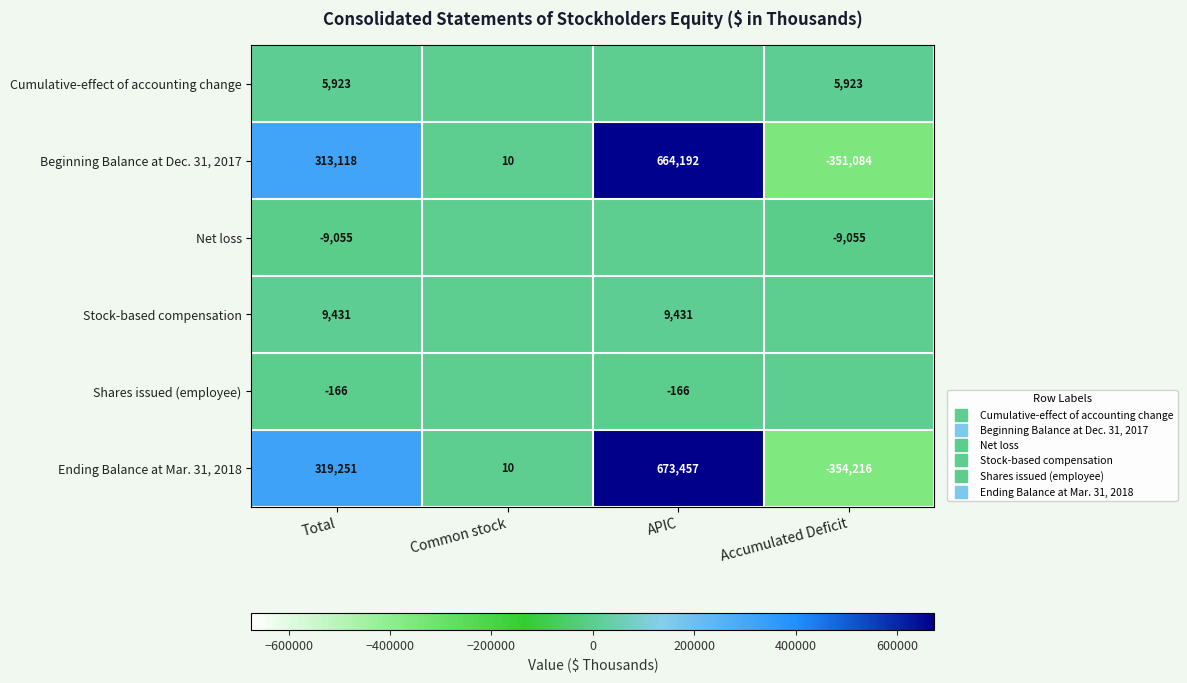

What is the total value across all series at Total?

638502